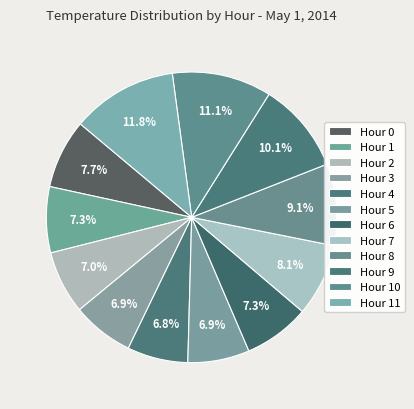

Count the number of slices in the pie.

12